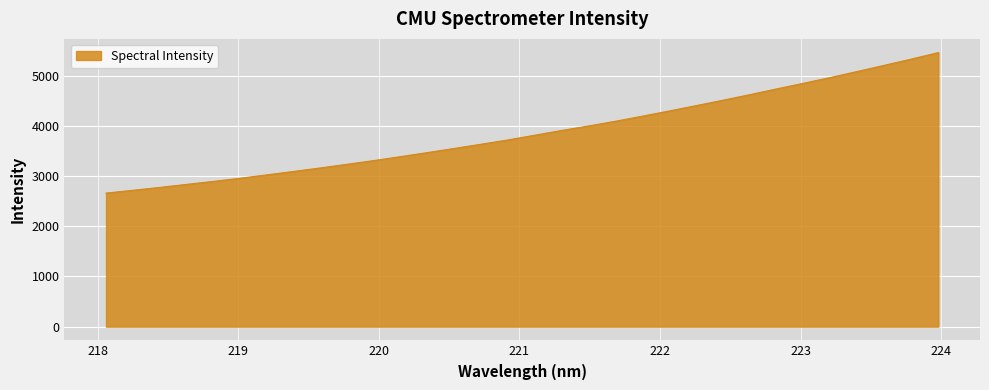

What is the maximum value shown in the chart?

5458.8